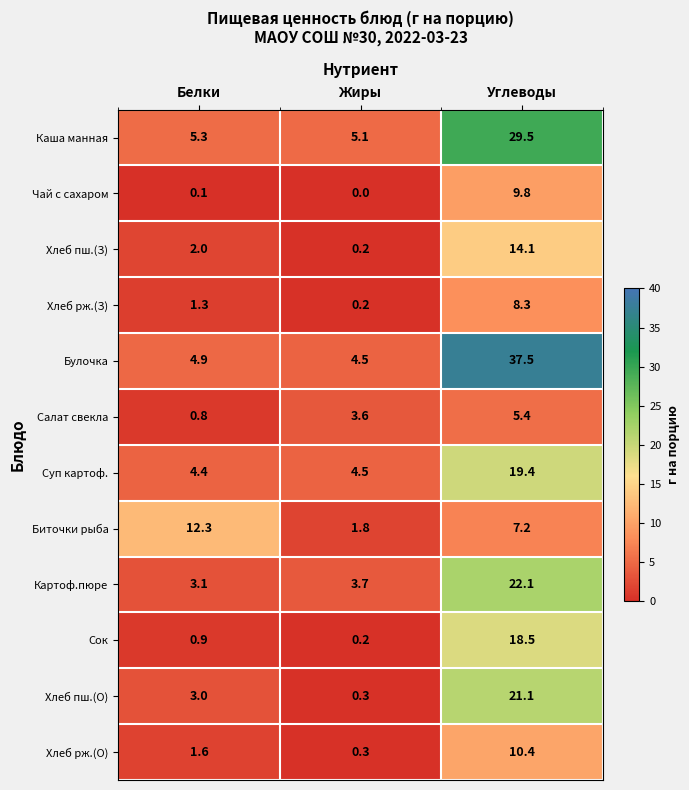

What is the sum of all Картоф.пюре values?

28.9